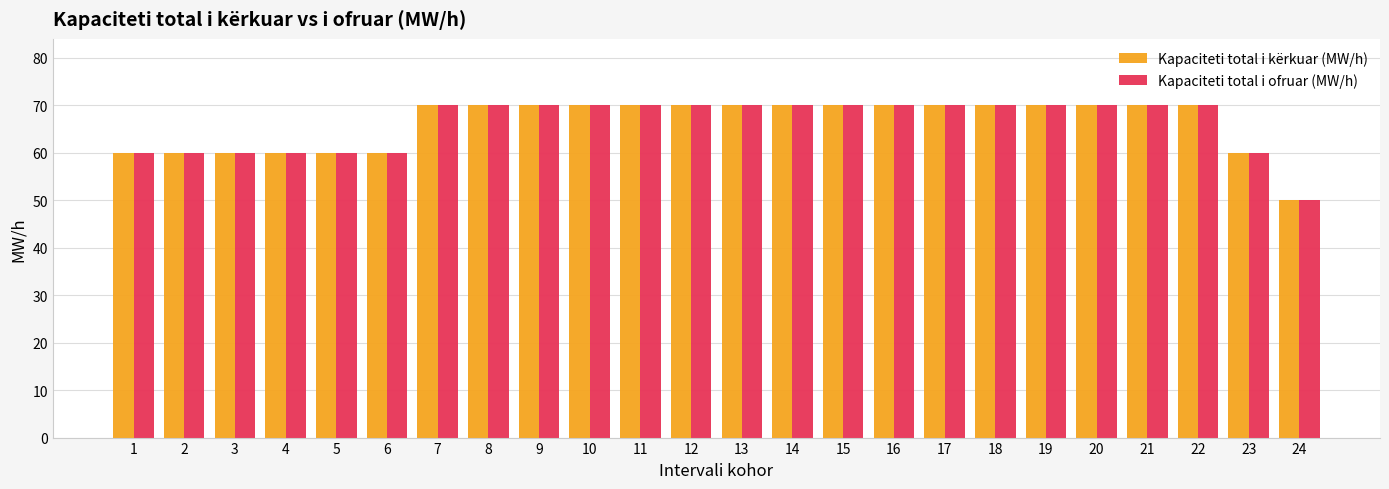

At how many categories does at least one series exceed 52?

23